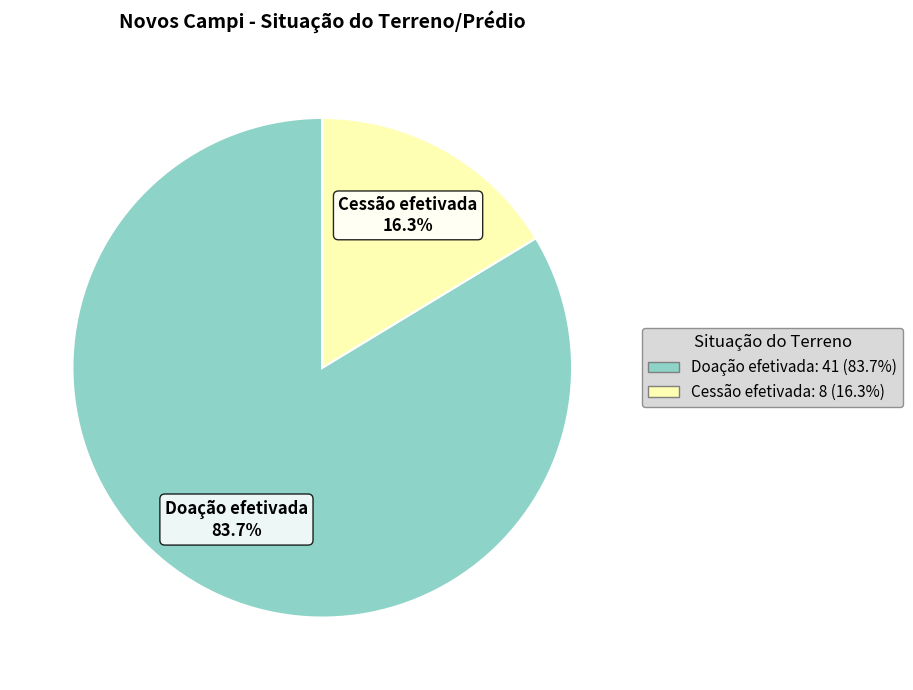

To the nearest percent, what is the difference between the Doação efetivada and Cessão efetivada slice percentages?

67%